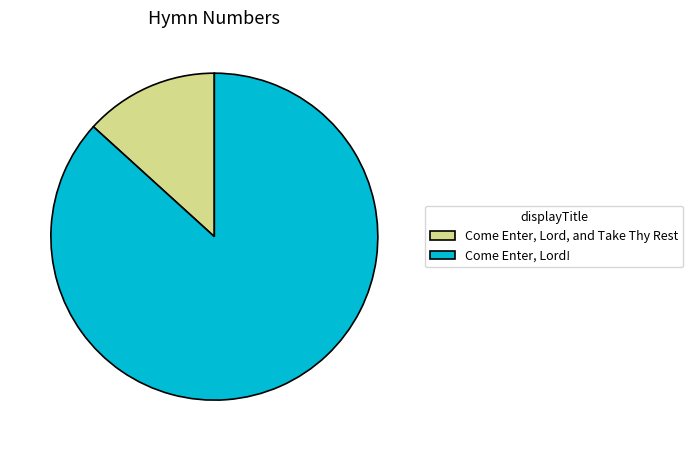

Do Come Enter, Lord! and Come Enter, Lord, and Take Thy Rest together represent more than half of the pie?

Yes